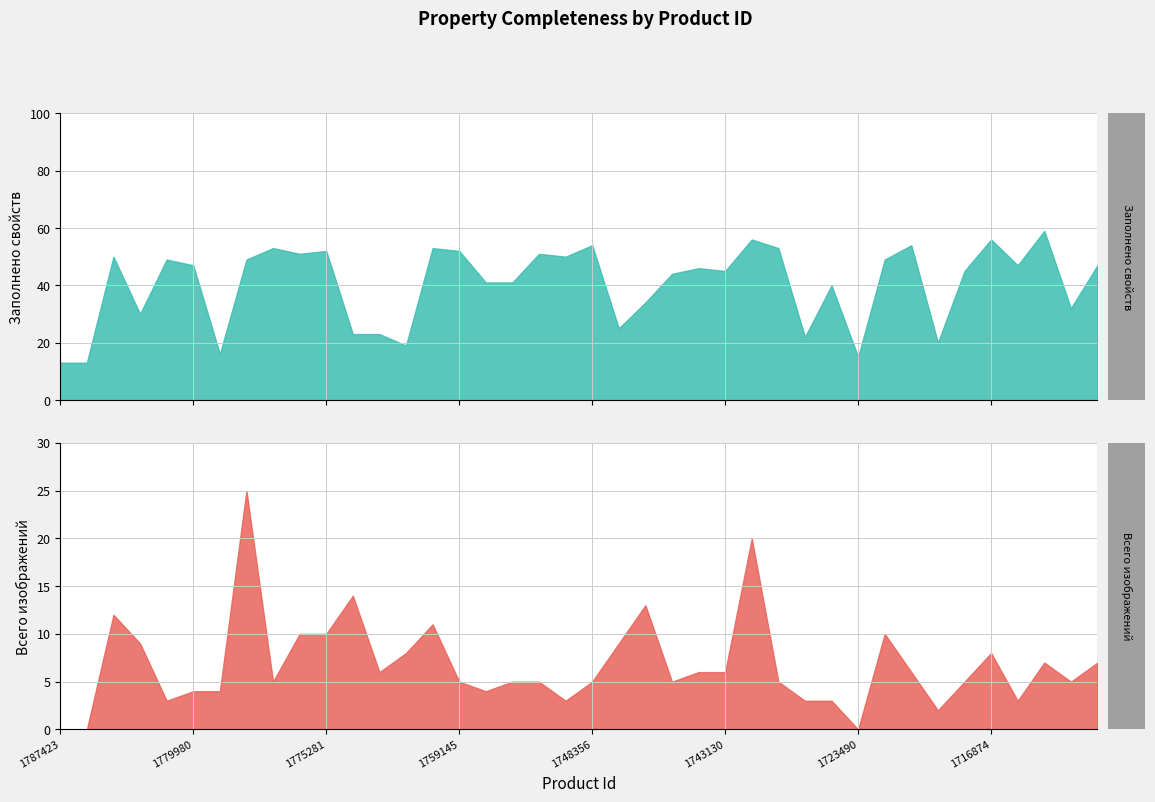

Which series has the widest spread of values?

Заполнено свойств